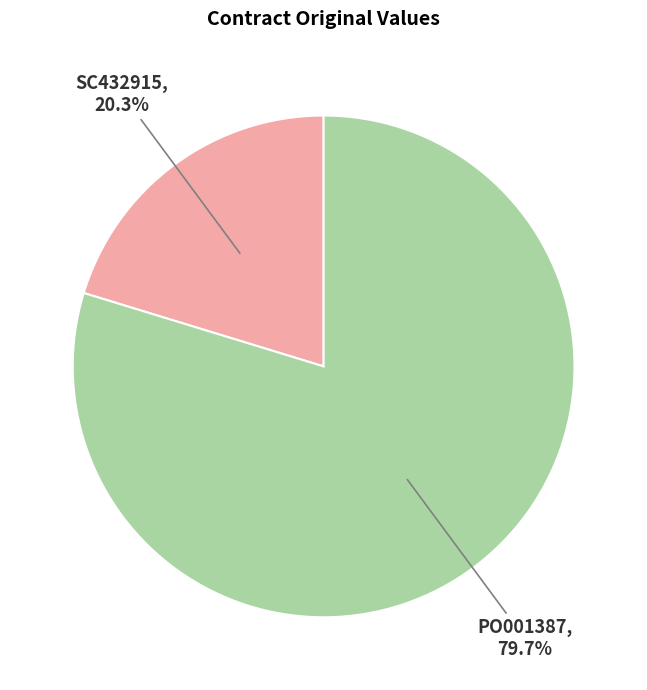

Is there a majority slice in this chart?

Yes